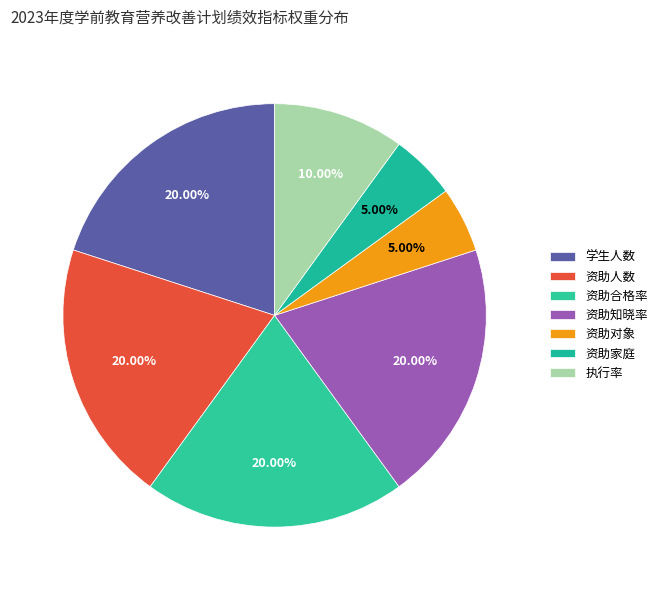

Count the number of slices in the pie.

7